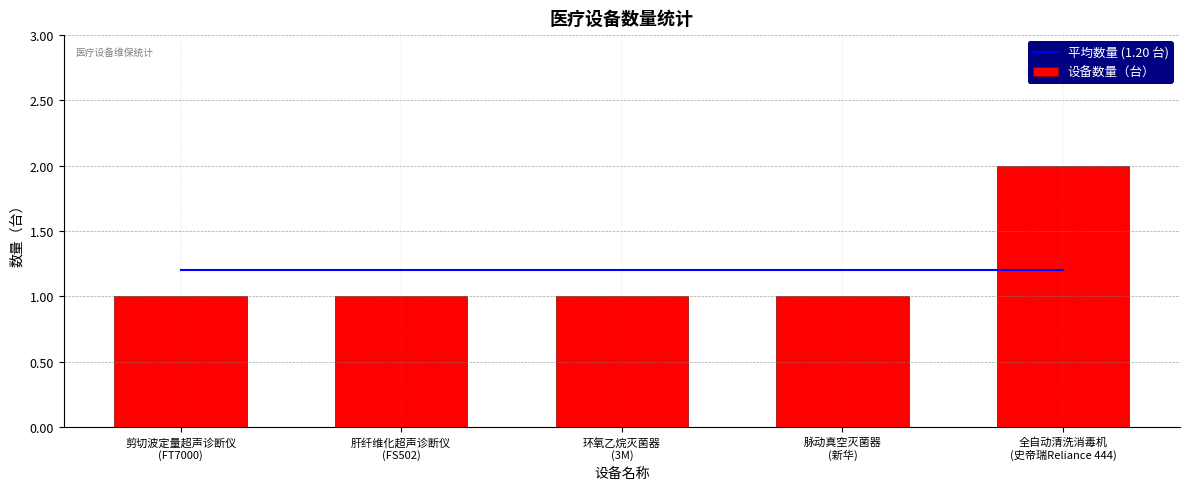

Reading left to right, extract all data points from this chart.

平均数量 (1.20 台): 1.2	1.2	1.2	1.2	1.2
设备数量（台）: 1.0	1.0	1.0	1.0	2.0